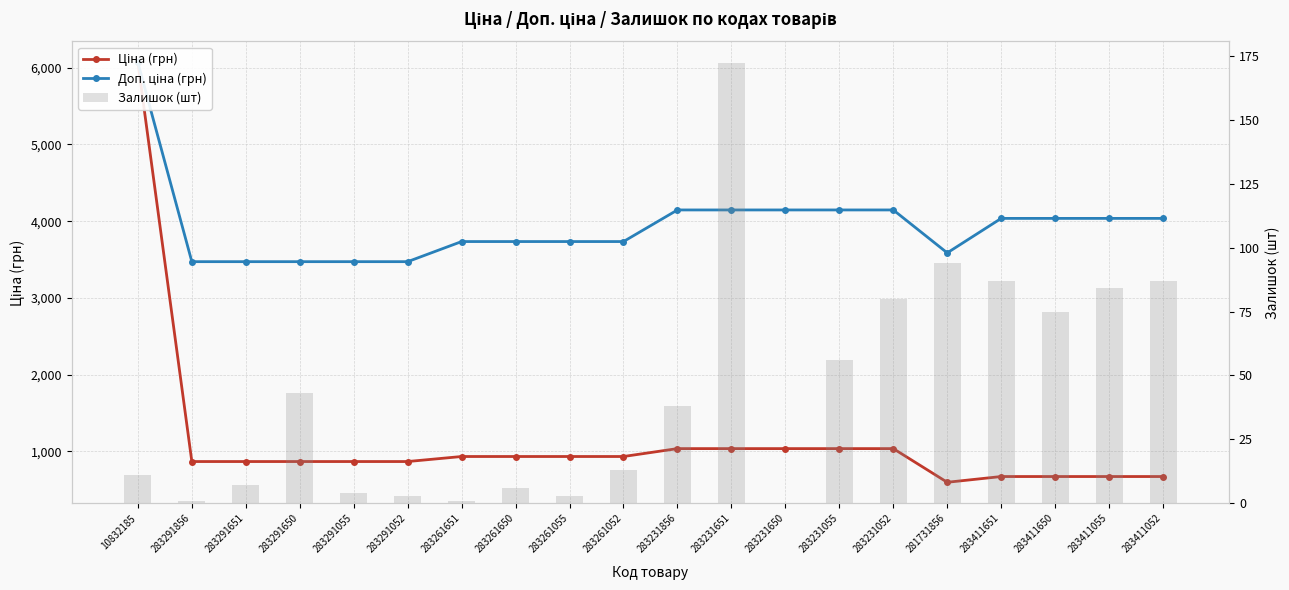

Rank the series at 283231856 from highest to lowest value.

Доп. ціна (грн), Ціна (грн), Залишок (шт)